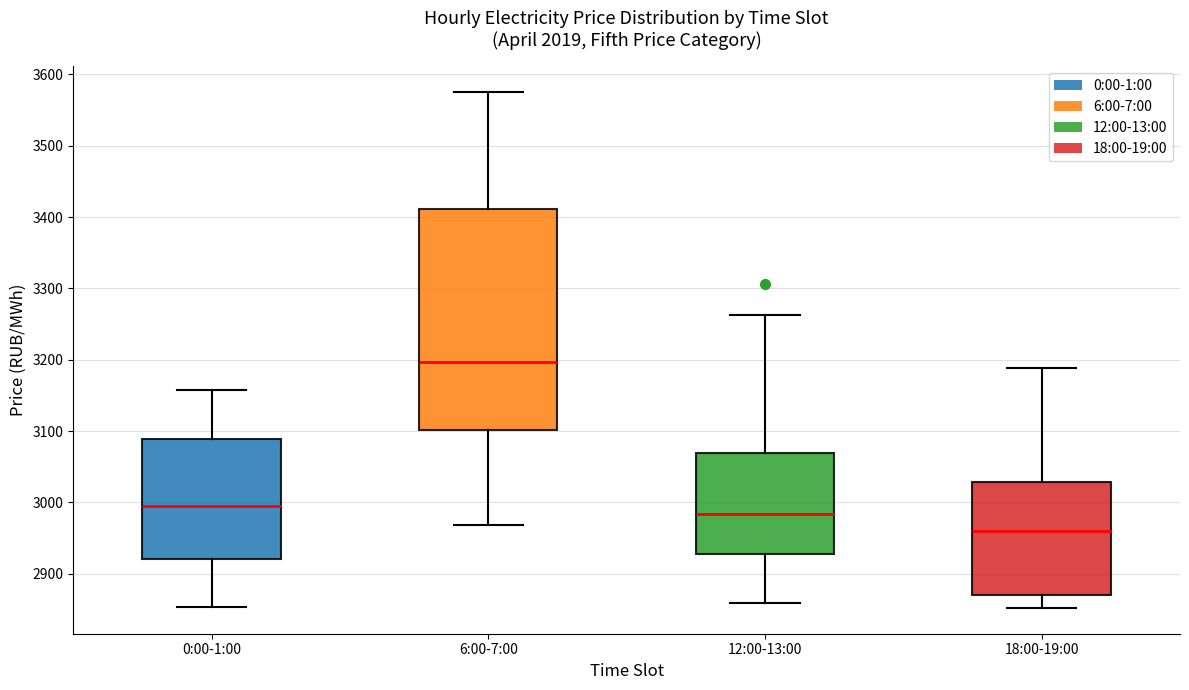

Reading left to right, read every box against the y-axis: the position of its median line, the range the box covers, and the ends of its whiskers. The values are not printed on the chart, so give them approximately, as read against the axis.

0:00-1:00: median 2990, box 2920 to 3090, whiskers 2850 to 3160
6:00-7:00: median 3200, box 3100 to 3410, whiskers 2970 to 3570
12:00-13:00: median 2980, box 2930 to 3070, whiskers 2860 to 3260
18:00-19:00: median 2960, box 2870 to 3030, whiskers 2850 to 3190